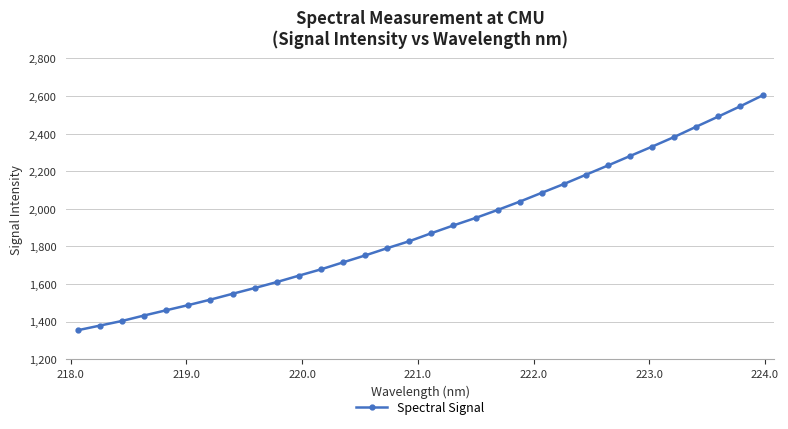

What is the greatest value displayed?

2603.1